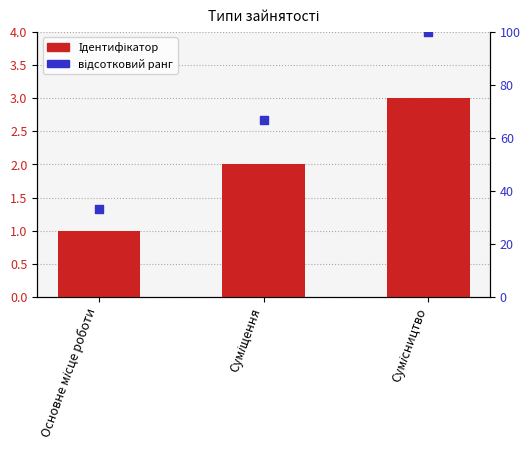

Which series has the widest spread of Y values?

відсотковий ранг